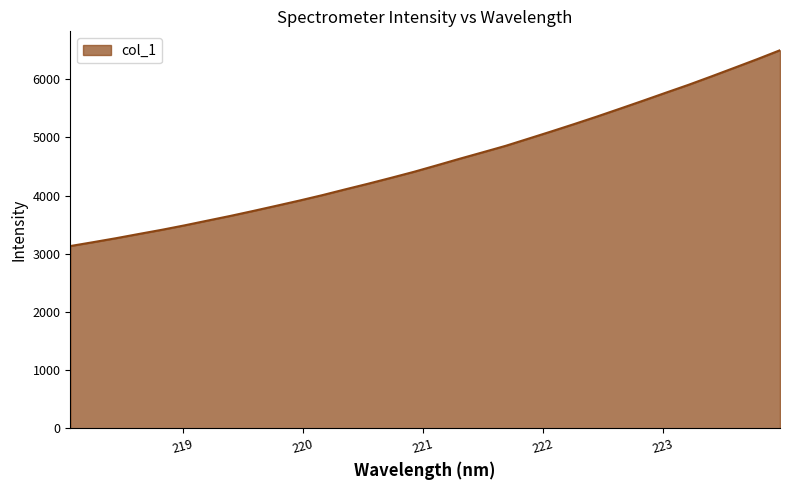

What is the maximum value shown in the chart?

6499.4